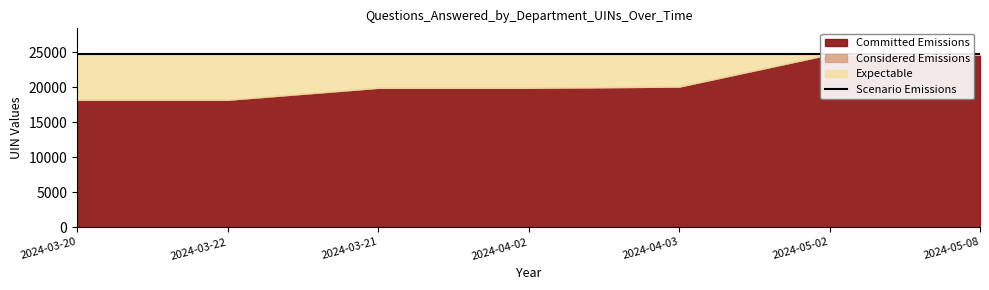

Reading left to right, what are all the values shown in this chart?

Committed Emissions: 2024-03-20=18190	2024-03-22=18190	2024-03-21=19897	2024-04-02=19897	2024-04-03=20070	2024-05-02=24679	2024-05-08=24679
Considered Emissions: 2024-03-20=18191	2024-03-22=18191	2024-03-21=19897	2024-04-02=19897	2024-04-03=20070	2024-05-02=24679	2024-05-08=24679
Expectable: 2024-03-20=24679	2024-03-22=24679	2024-03-21=24679	2024-04-02=24679	2024-04-03=24679	2024-05-02=24679	2024-05-08=24679
Scenario Emissions: 2024-03-20=24679	2024-03-22=24679	2024-03-21=24679	2024-04-02=24679	2024-04-03=24679	2024-05-02=24679	2024-05-08=24679